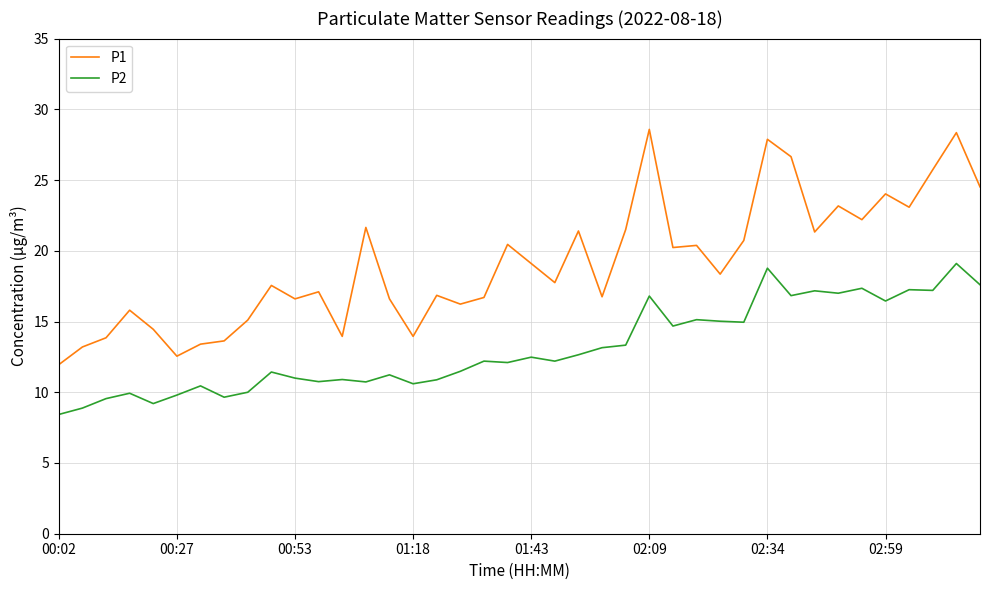

Which series has the largest total across all categories?

P1